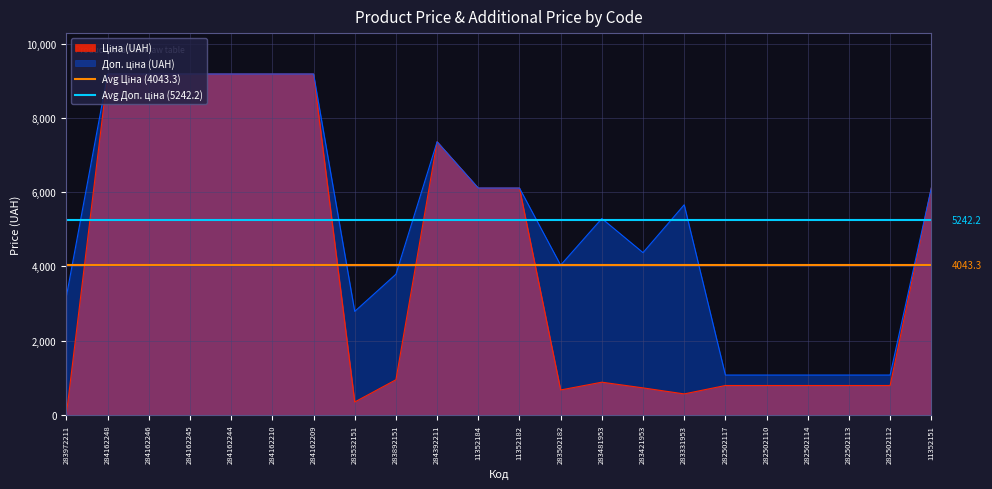

What is the highest value of the Avg Ціна (4043.3) series?

4043.3